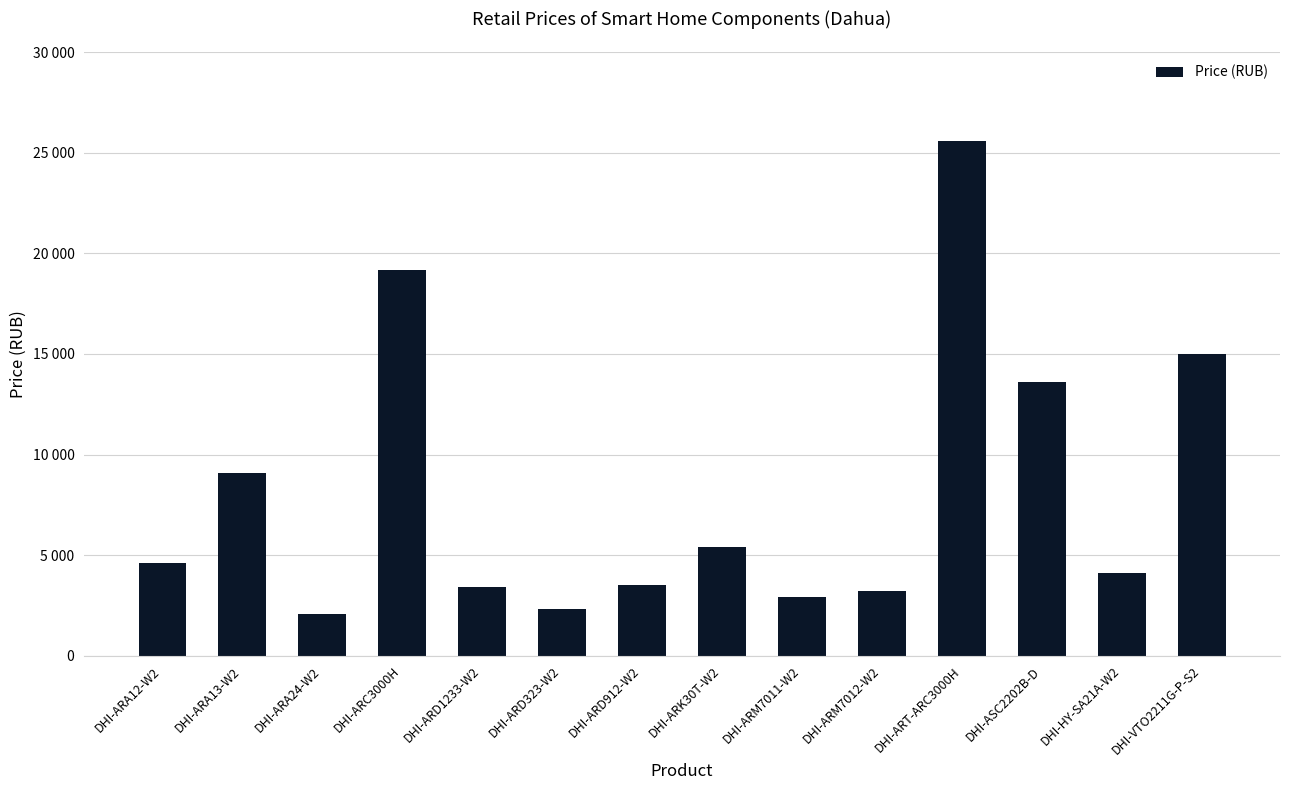

The chart shows a value of 14990 at DHI-VTO2211G-P-S2. True or false?

True